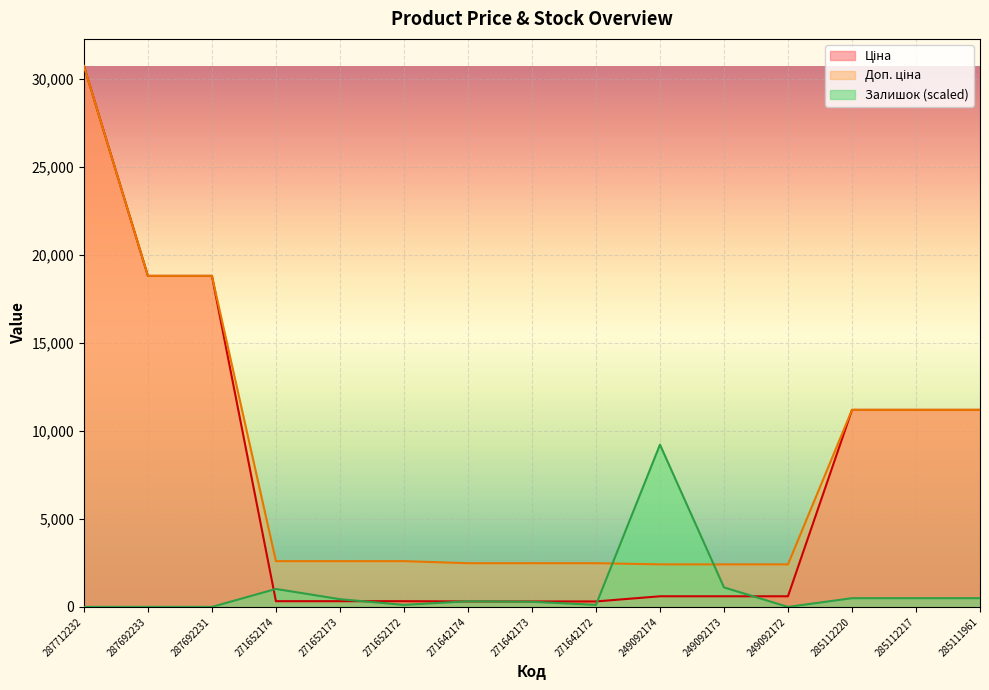

Which series has the largest total across all categories?

Доп. ціна